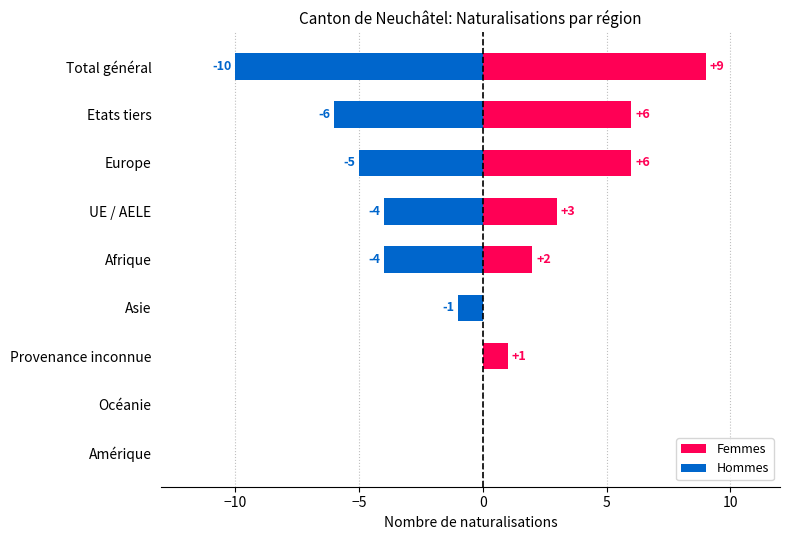

How many groups of bars are there?

9